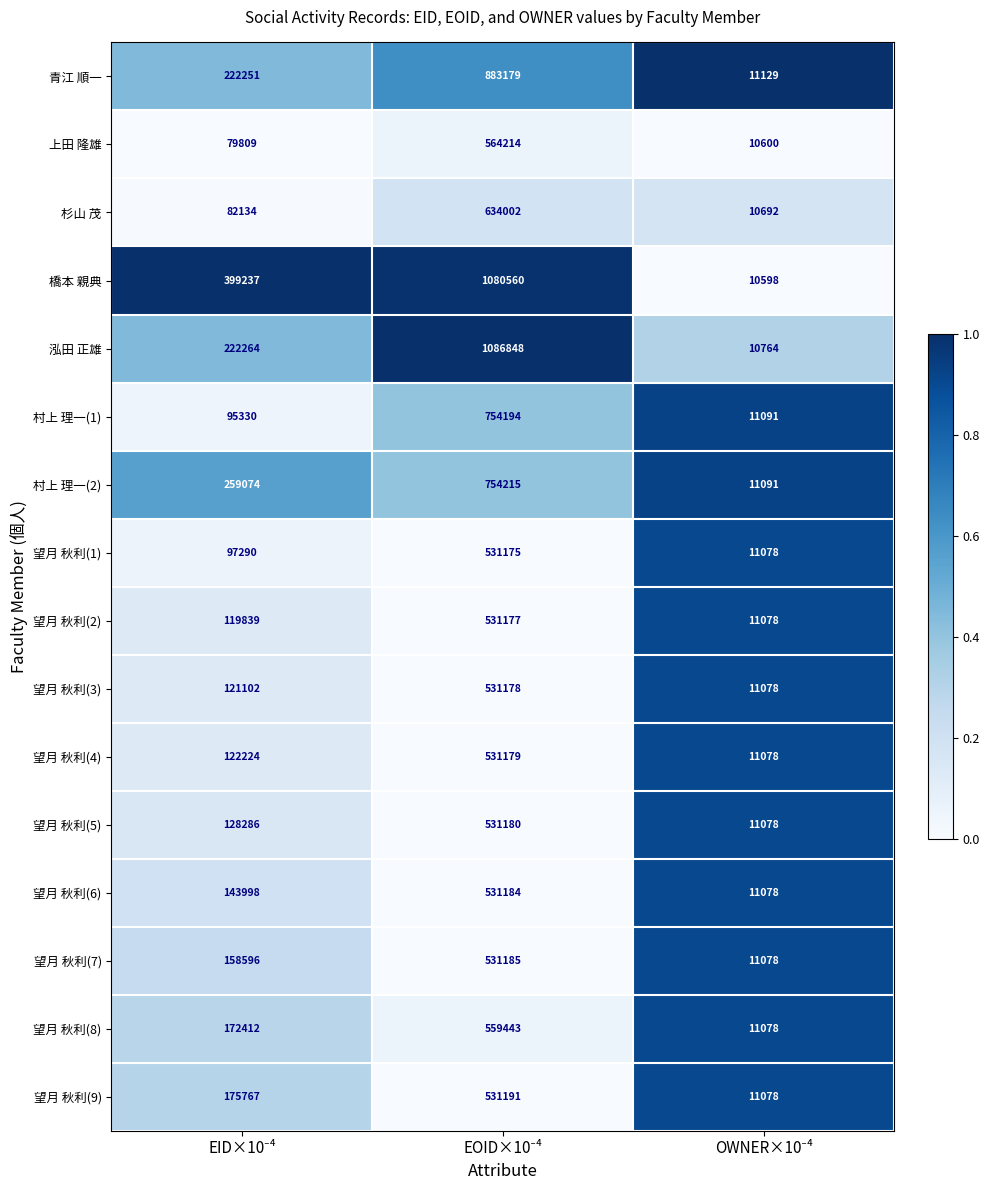

Which series has the largest total across all categories?

橋本 親典